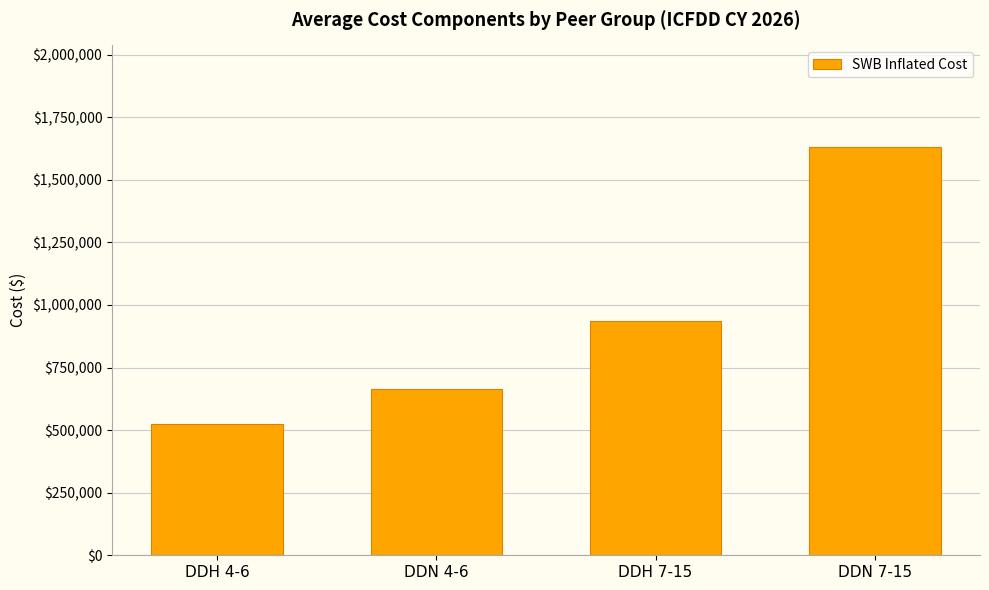

How many values are below 935501?

2